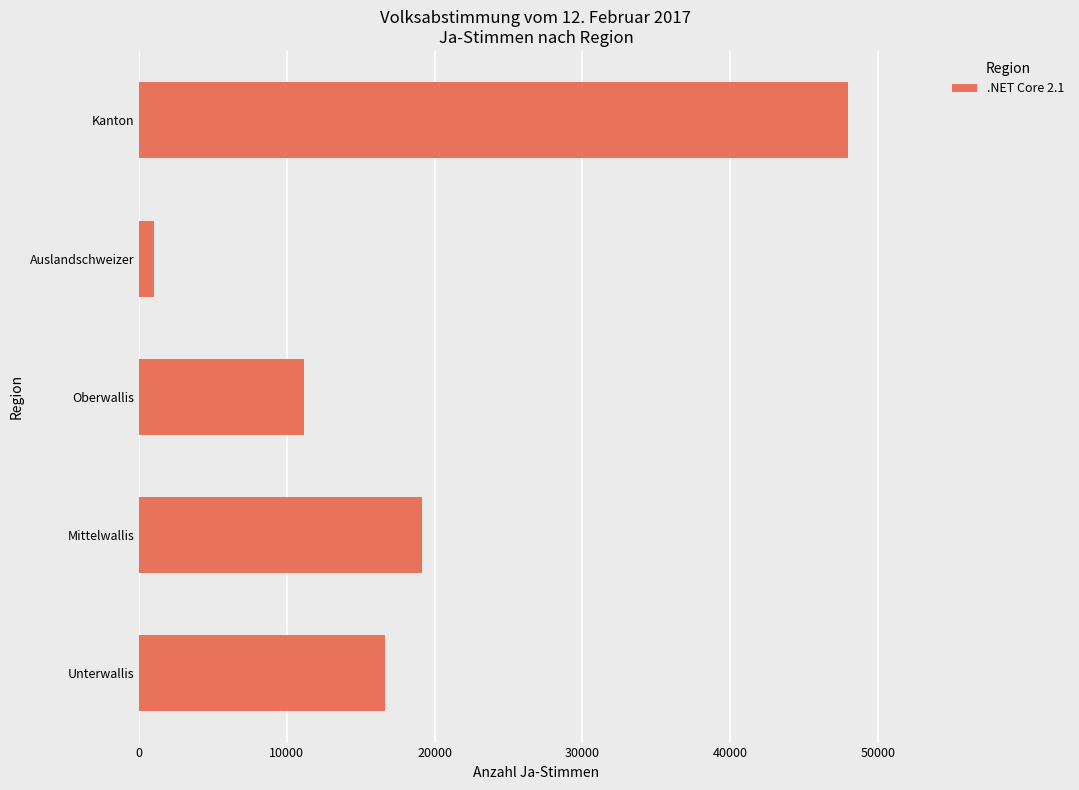

True or false: the data shows 47965 at Kanton.

True